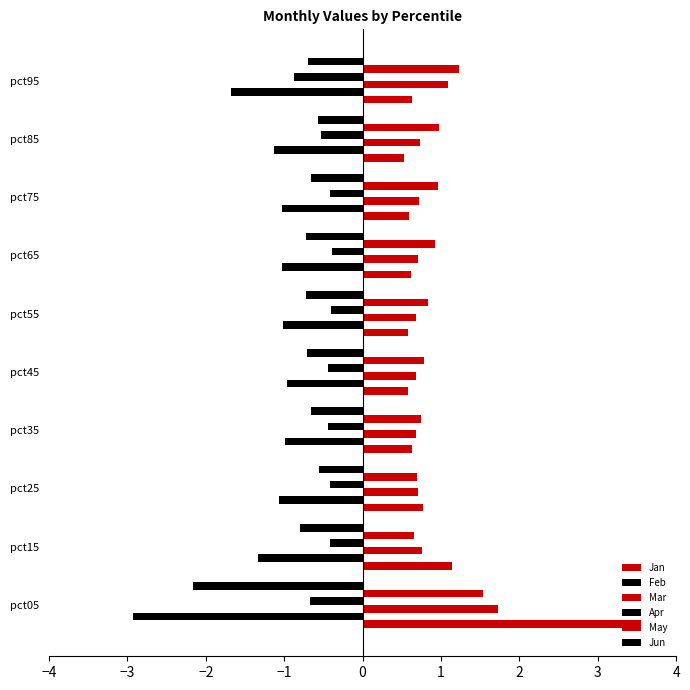

Count the number of categories in the chart.

10